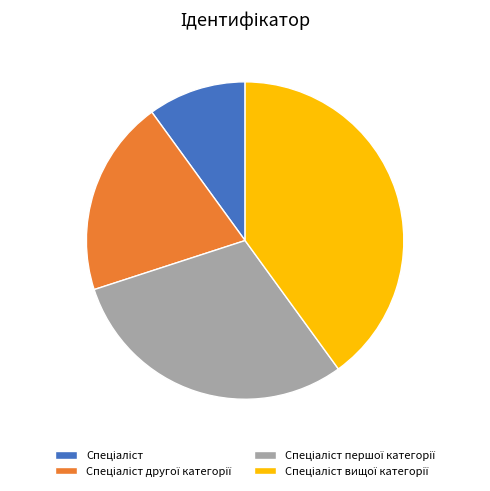

Is there any slice that represents more than half of the pie?

No